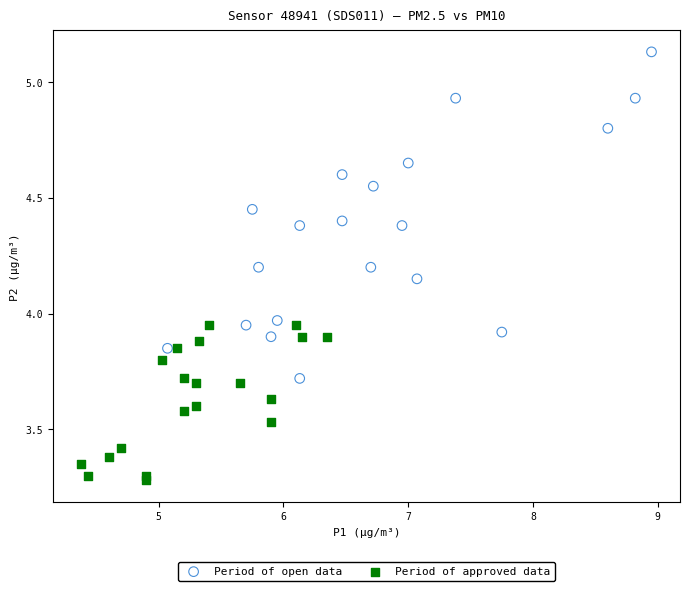

Which series has the largest Y range (max minus min)?

Period of open data